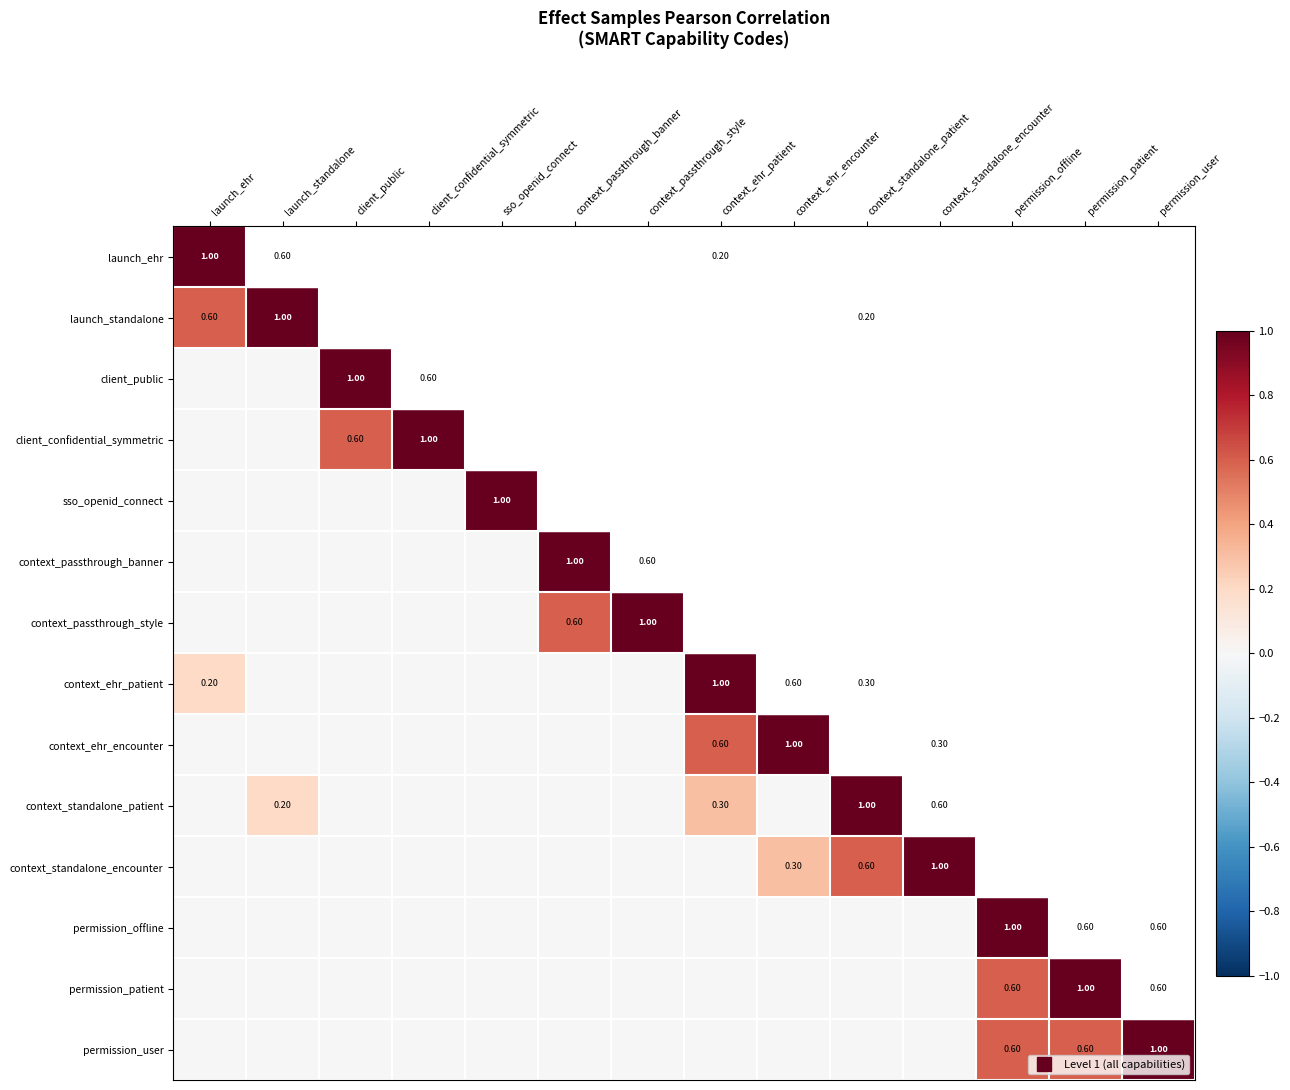

How many data points in context_standalone_encounter are above 0?

3